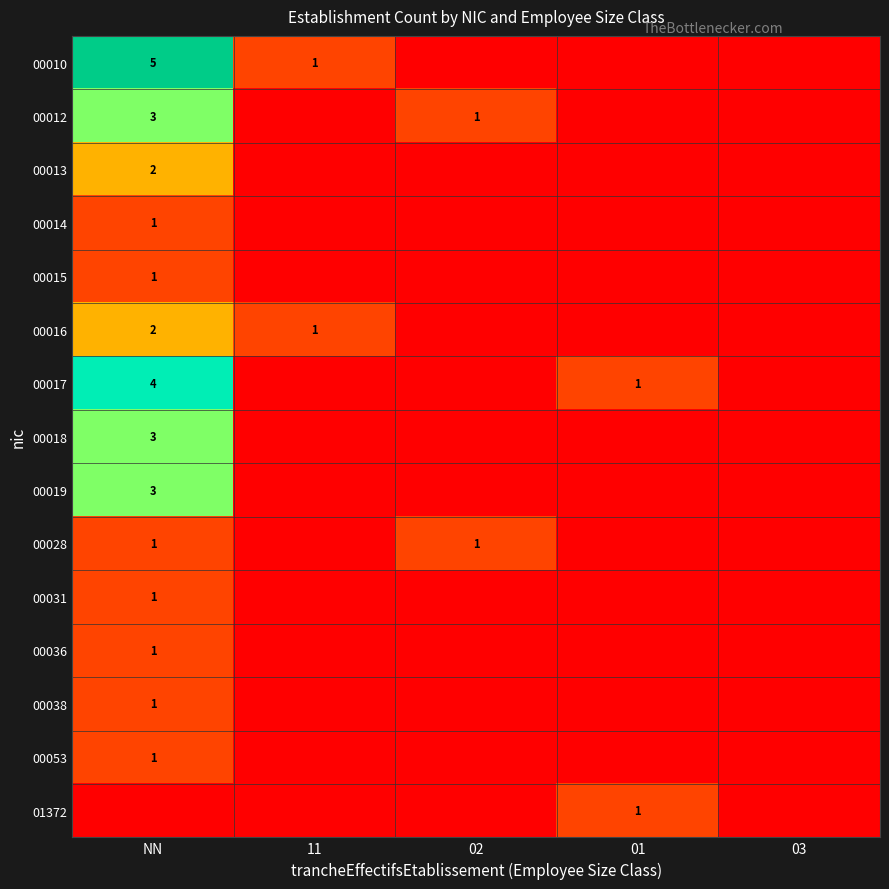

Is it true that 00016 equals 2 at 11?

False